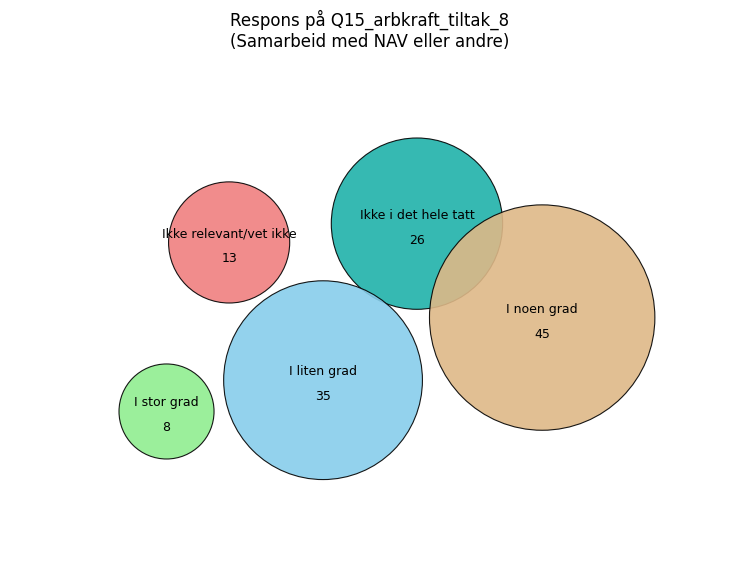

To the nearest percent, what portion does Ikke relevant/vet ikke represent?

10%